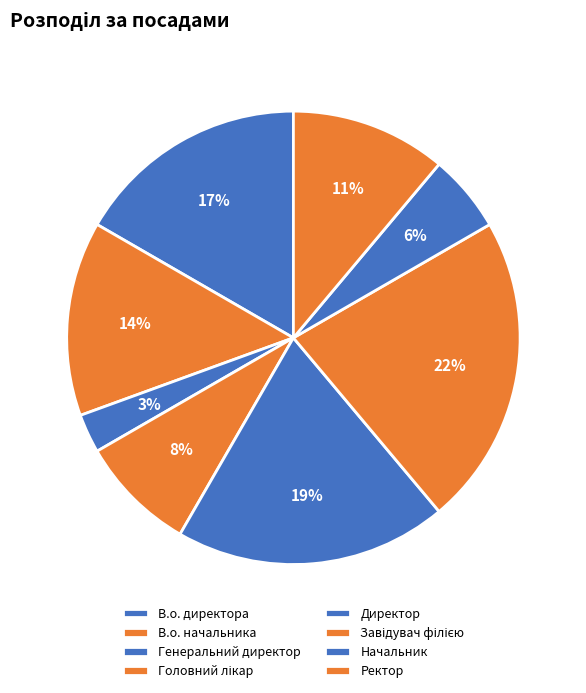

Is there a majority slice in this chart?

No